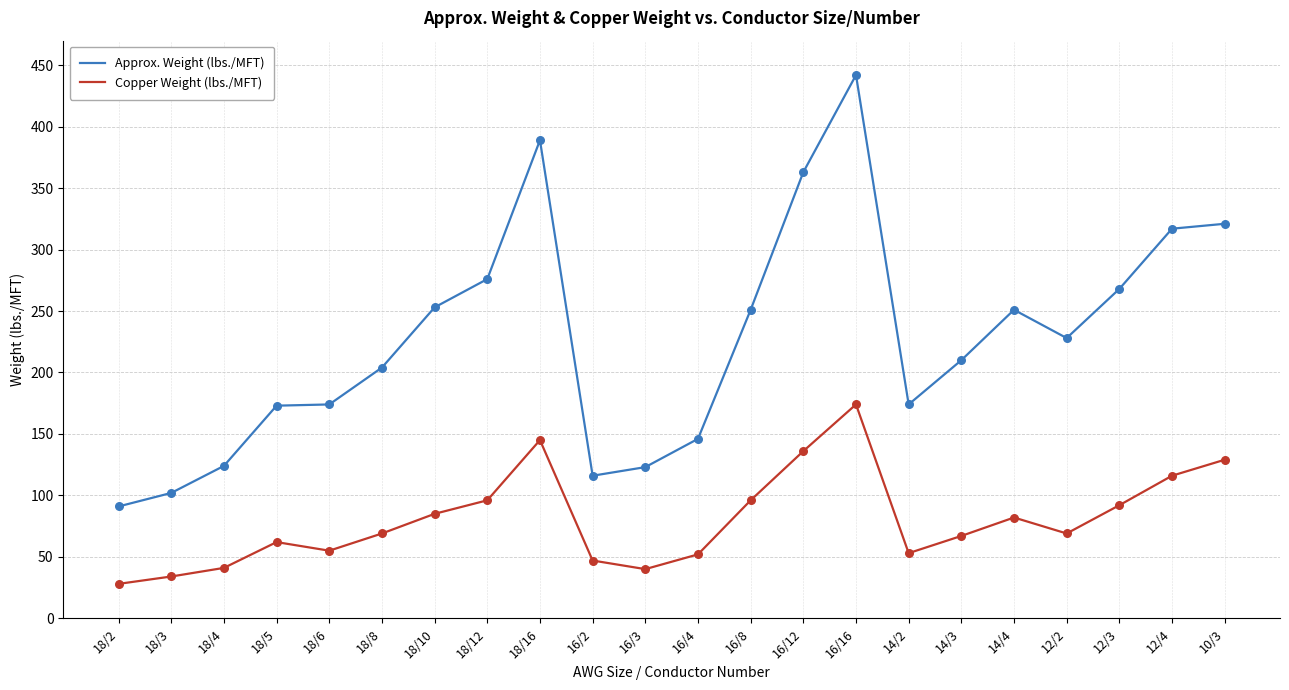

Is the value of Approx. Weight (lbs./MFT) at 18/6 greater than the value of Copper Weight (lbs./MFT) at 18/5?

Yes